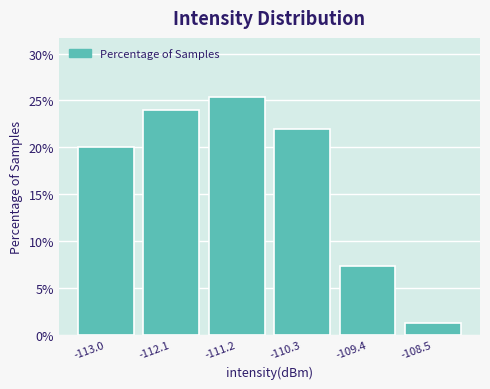

Reading left to right, list every bar in this chart as the range it spans on the x-axis followed by its height. Neither the bar edges nor the heights are printed on the chart, so give them approximately, as read against the axes.

-113.5 to -112.6: 20.0
-112.6 to -111.7: 24.0
-111.7 to -110.8: 25.5
-110.8 to -109.9: 22.0
-109.9 to -108.9: 7.5
-108.9 to -108.0: 1.5